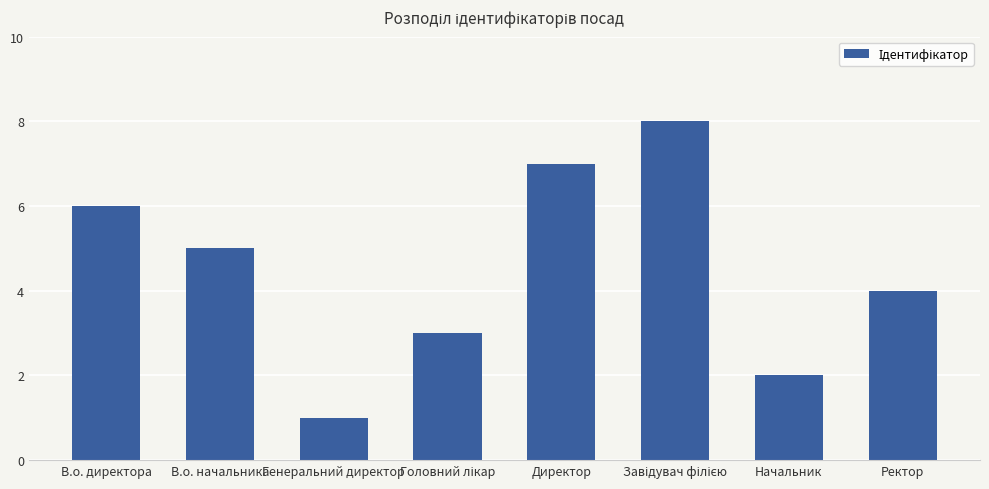

What is the sum of all values?

36